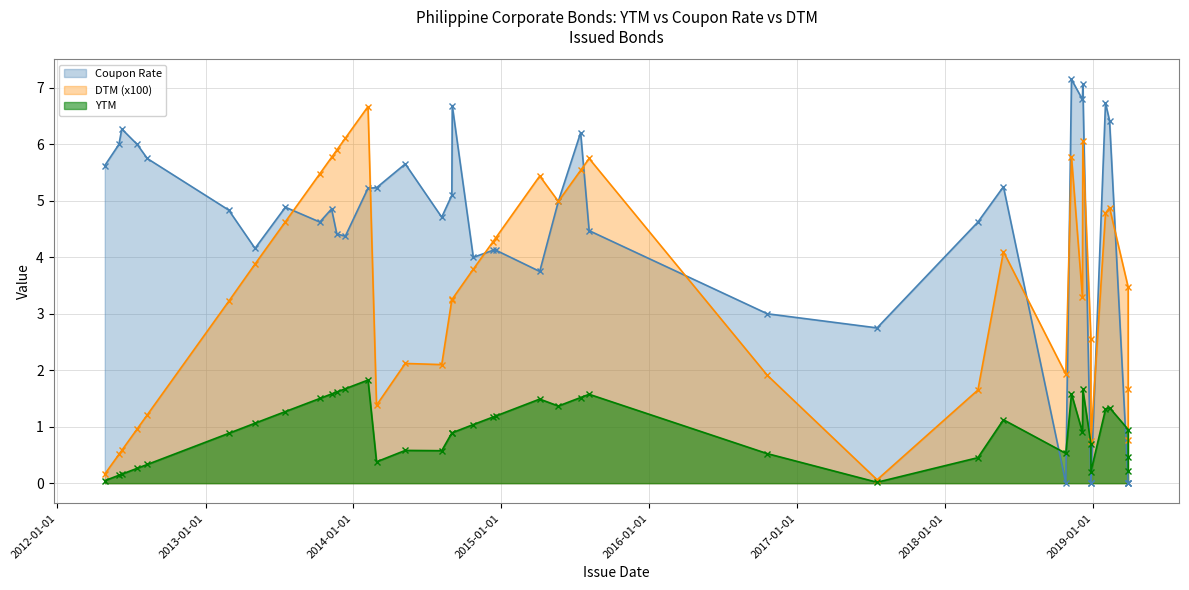

Between 8/7/2014 and 10/24/2014, which series saw the biggest shift?

DTM (x100)